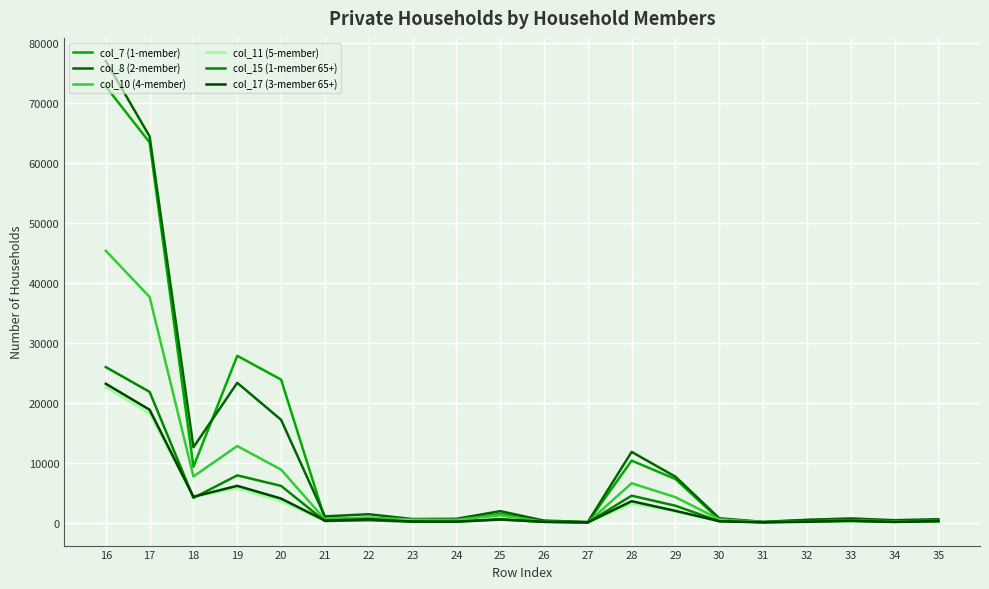

Reading right to left, transcribe all the data shown in this chart.

col_7 (1-member): 35=396	34=302	33=506	32=442	31=86	30=557	29=7291	28=10365	27=80	26=288	25=1476	24=393	23=328	22=765	21=640	20=23878	19=27848	18=9328	17=63451	16=72779
col_8 (2-member): 35=590	34=423	33=718	32=483	31=145	30=742	29=7681	28=11818	27=117	26=360	25=1934	24=657	23=616	22=1419	21=1064	20=17174	19=23341	18=12588	17=64447	16=77035
col_10 (4-member): 35=319	34=231	33=402	32=211	31=95	30=575	29=4262	28=6584	27=59	26=180	25=1242	24=500	23=505	22=884	21=562	20=8864	19=12796	18=7715	17=37663	16=45378
col_11 (5-member): 35=215	34=121	33=207	32=114	31=68	30=309	29=1860	28=3193	27=38	26=100	25=633	24=239	23=304	22=509	21=318	20=3611	19=5752	18=4344	17=18272	16=22616
col_15 (1-member 65+): 35=231	34=157	33=310	32=260	31=54	30=246	29=2835	28=4514	27=42	26=170	25=521	24=164	23=163	22=411	21=286	20=6146	19=7903	18=4141	17=21830	16=25971
col_17 (3-member 65+): 35=281	34=127	33=324	32=156	31=82	30=253	29=1983	28=3593	27=54	26=141	25=576	24=192	23=211	22=589	21=361	20=4032	19=6156	18=4335	17=18850	16=23185